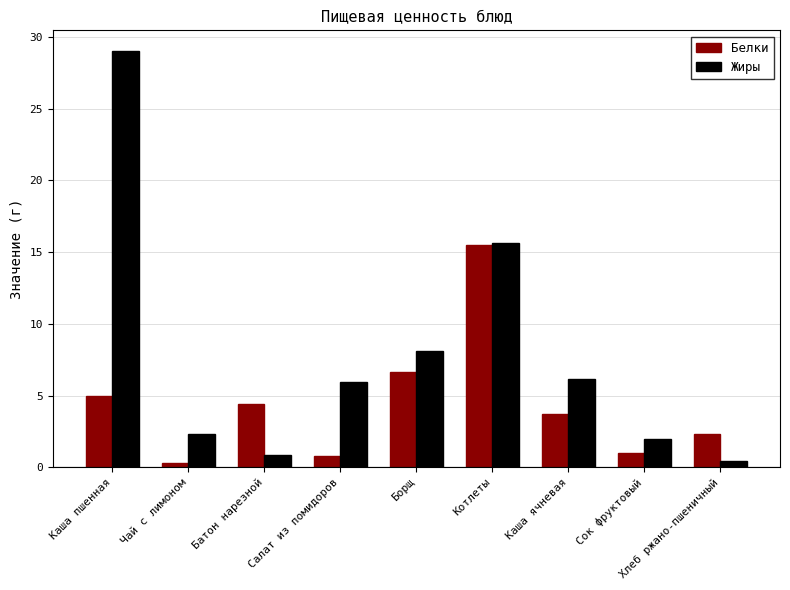

At how many categories does at least one series exceed 20?

1